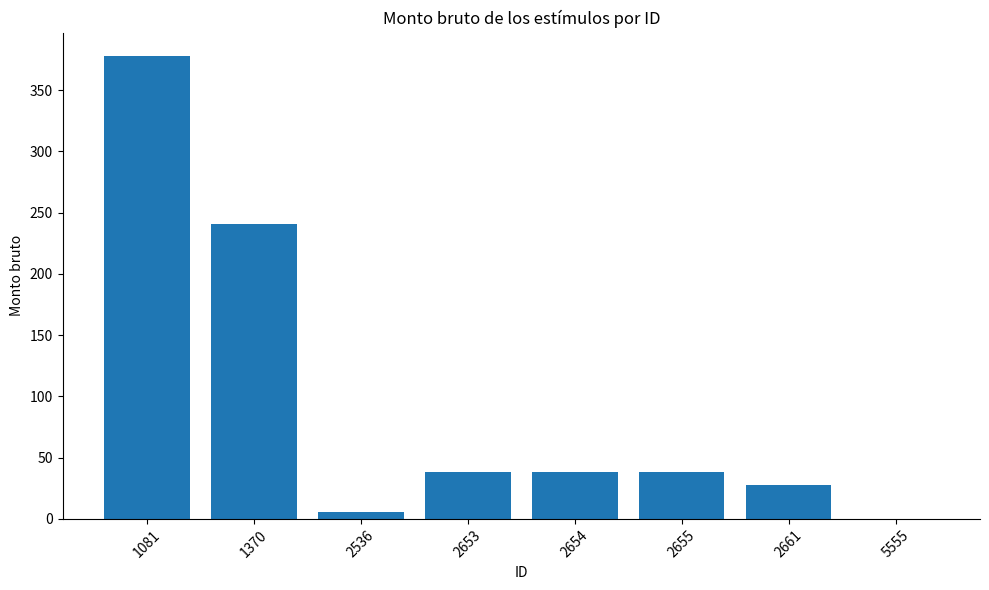

Where does the data first go above 38?

1081